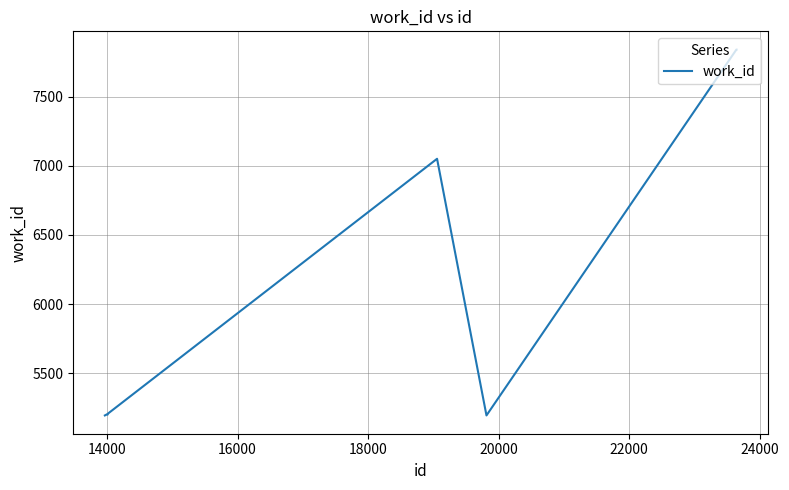

What is the maximum value shown in the chart?

7839